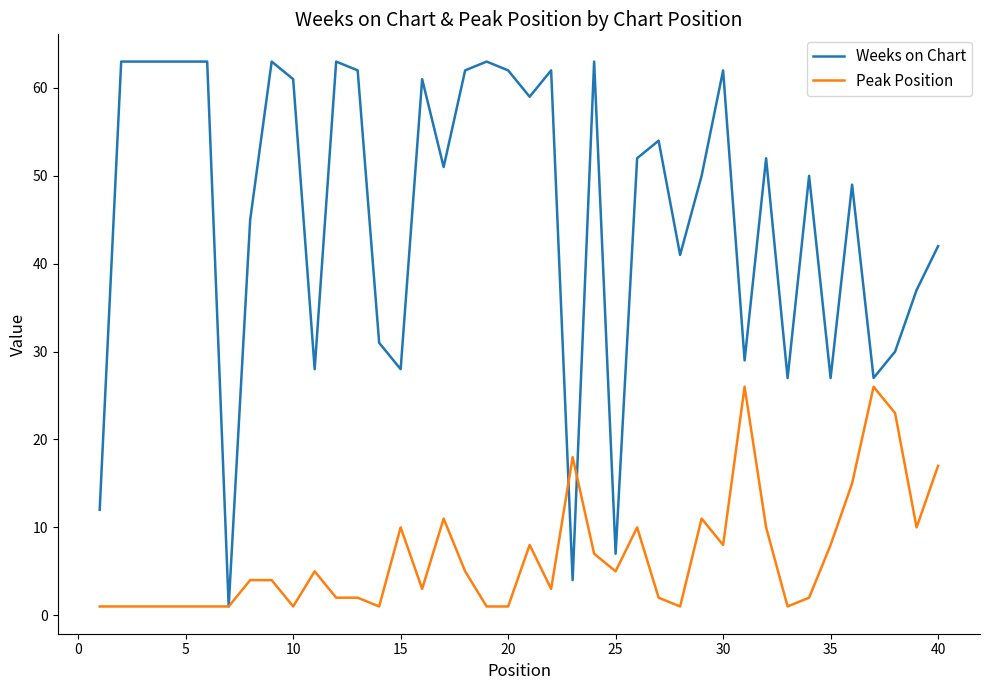

Which series has the largest total across all categories?

Weeks on Chart